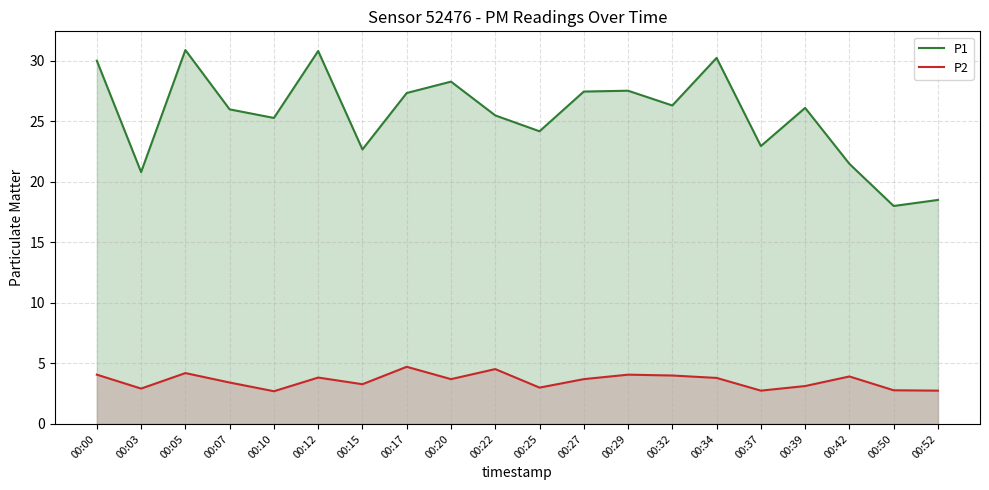

How many lines are shown in the chart?

2